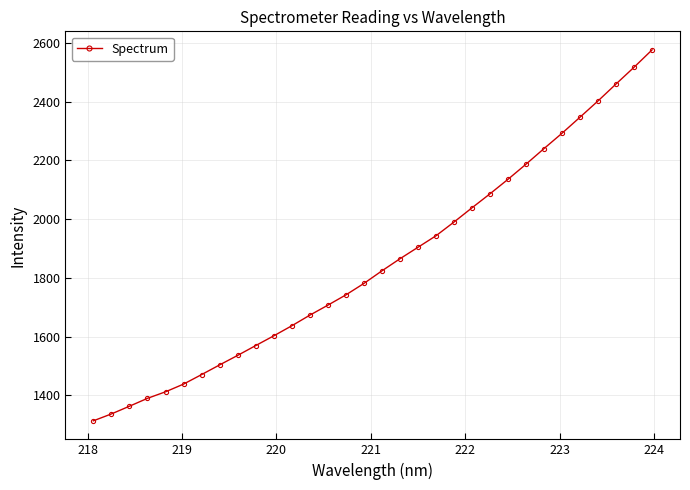

How many lines are shown in the chart?

1